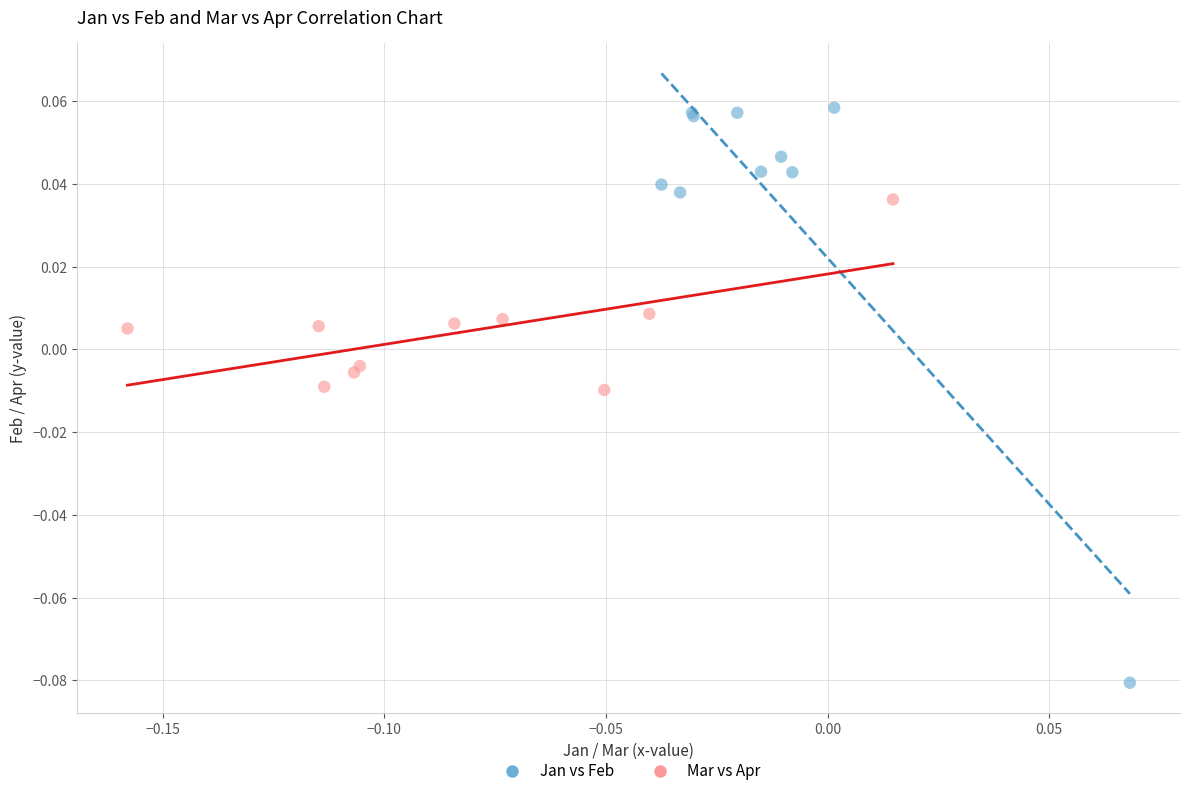

Which series contains the highest Y value?

Jan vs Feb